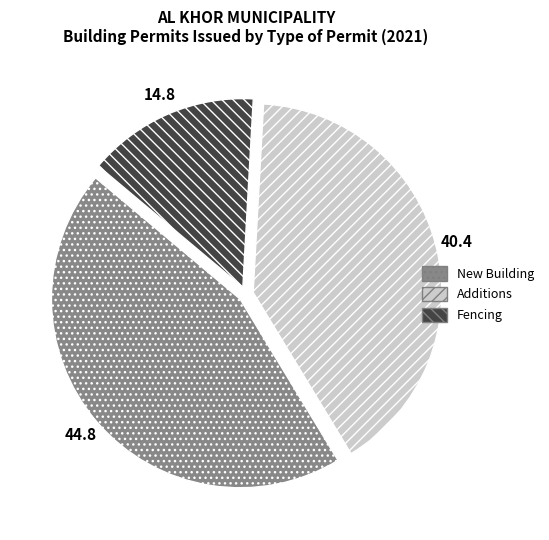

Rank the categories by value from highest to lowest.

New Building, Additions, Fencing